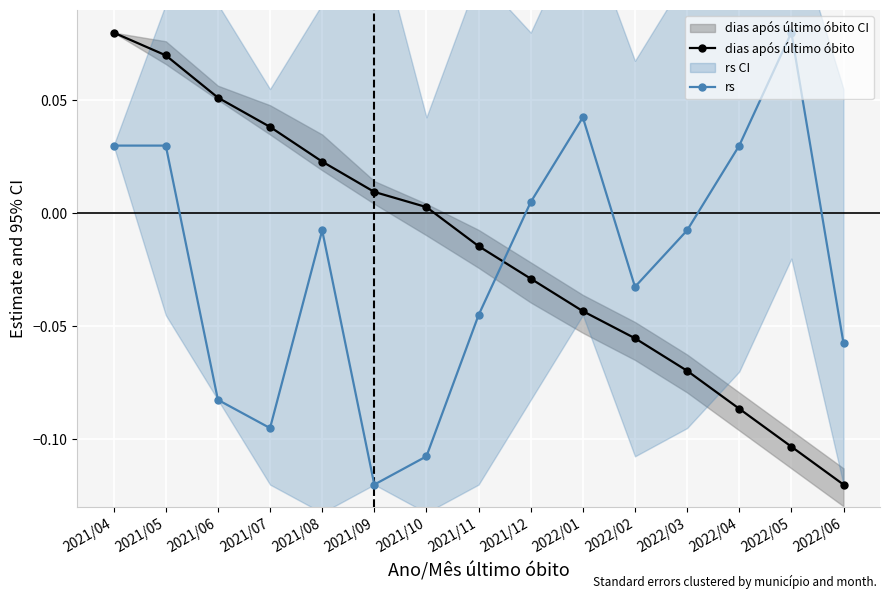

Reading left to right, transcribe all the data shown in this chart.

dias após último óbito: 0.1	0.1	0.1	0.0	0.0	0.0	0.0	-0.0	-0.0	-0.0	-0.1	-0.1	-0.1	-0.1	-0.1
rs: 0.0	0.0	-0.1	-0.1	-0.0	-0.1	-0.1	-0.0	0.0	0.0	-0.0	-0.0	0.0	0.1	-0.1